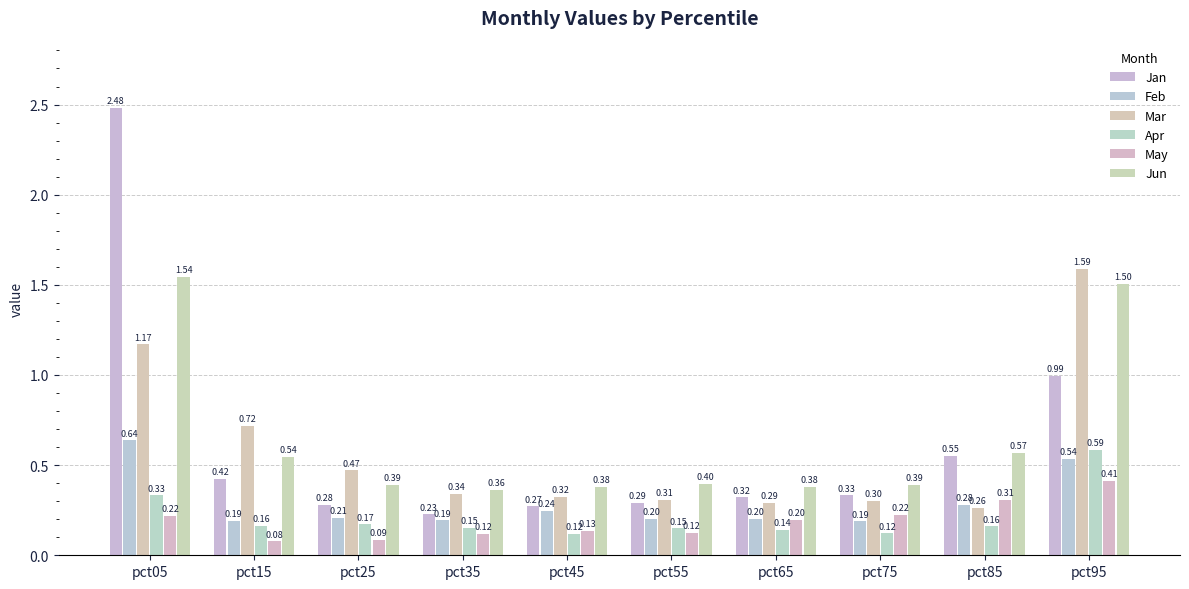

Which category has the highest value across all series?

pct05